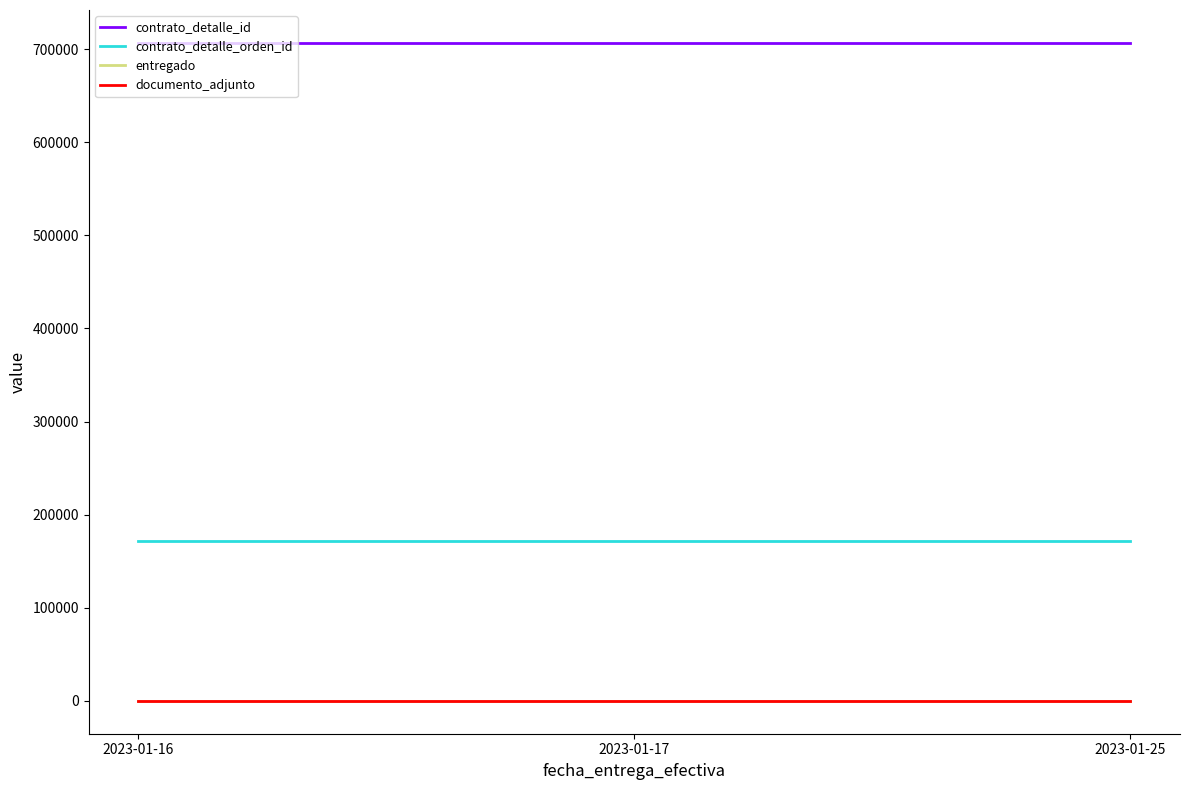

Is this an area chart (filled region under the line)?

No